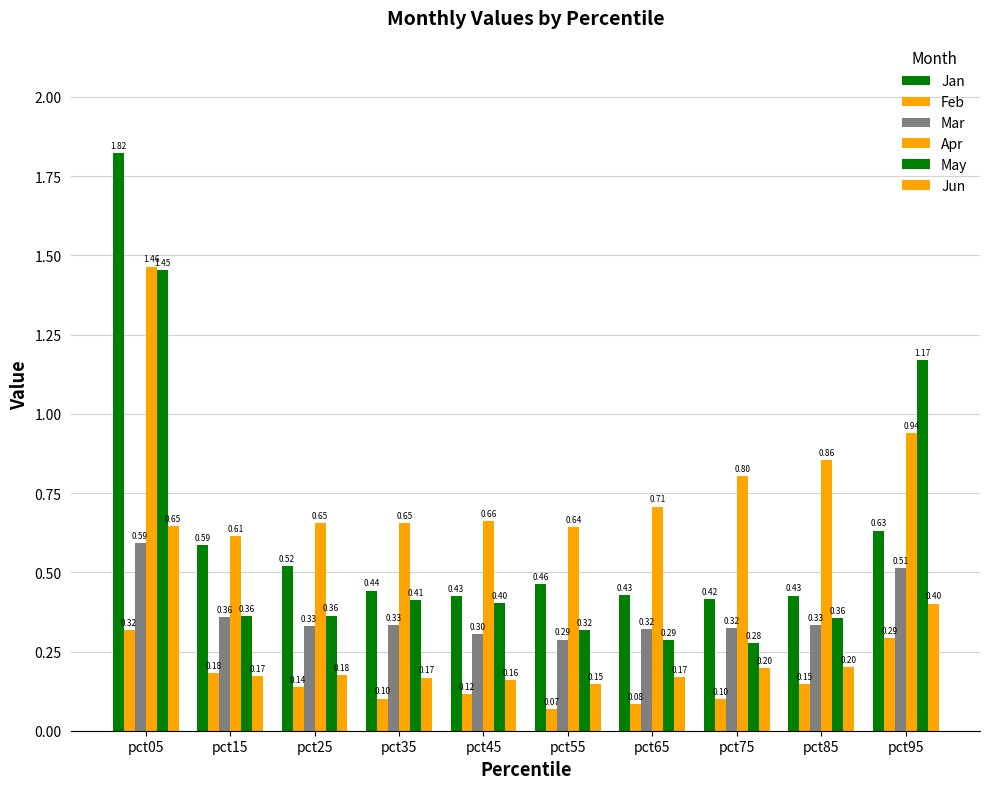

What value does the Feb series have at pct55?

0.1